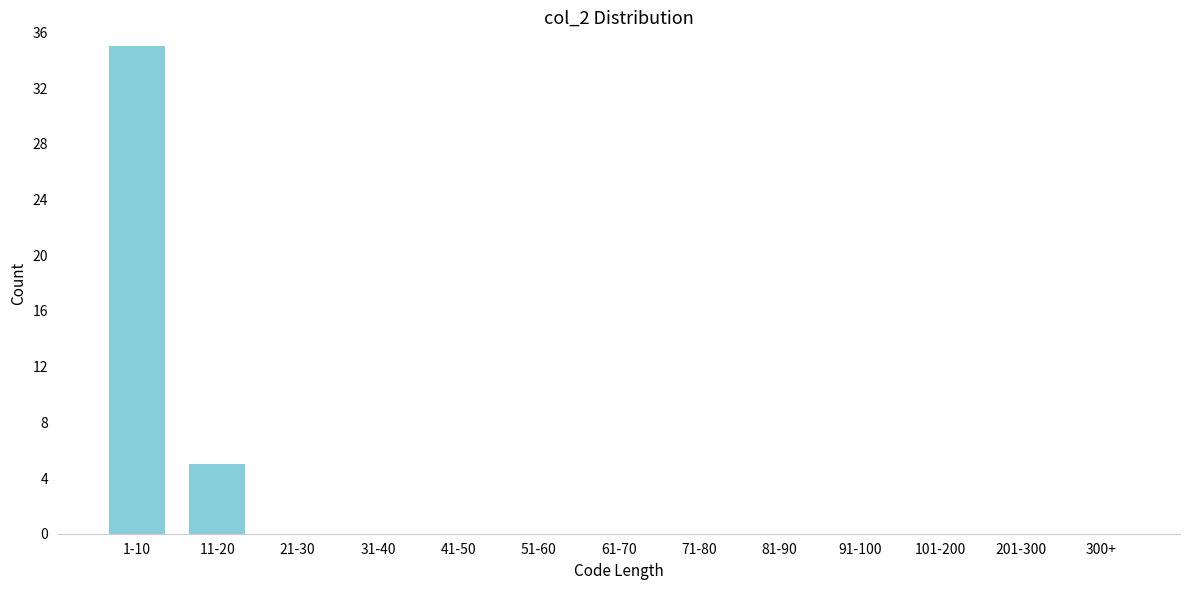

Reading left to right, list all the values displayed in this chart.

1-10=35	11-20=5	21-30=0	31-40=0	41-50=0	51-60=0	61-70=0	71-80=0	81-90=0	91-100=0	101-200=0	201-300=0	300+=0